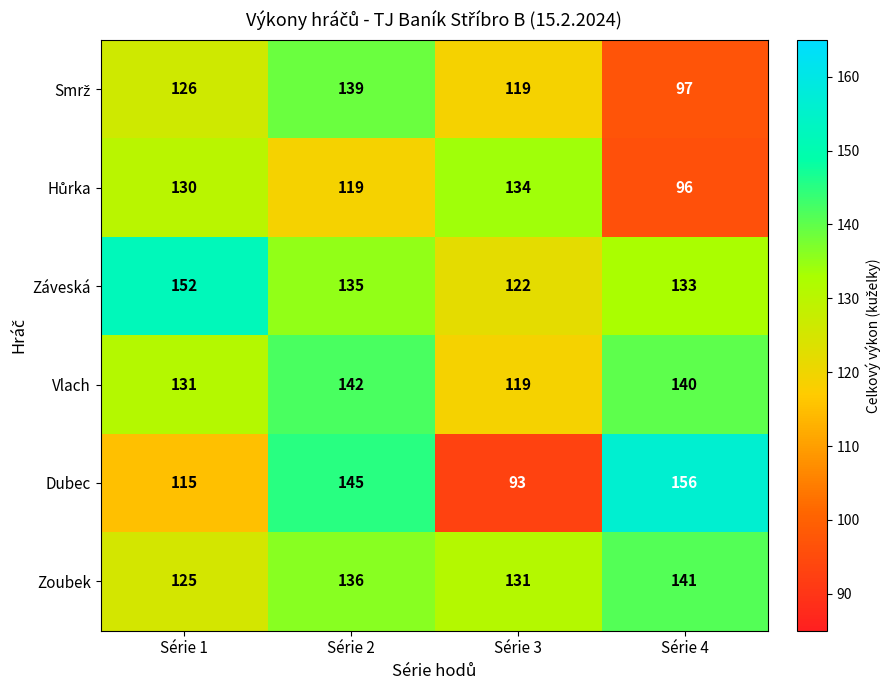

What is the difference between the maximum and minimum values in the Záveská series?

30